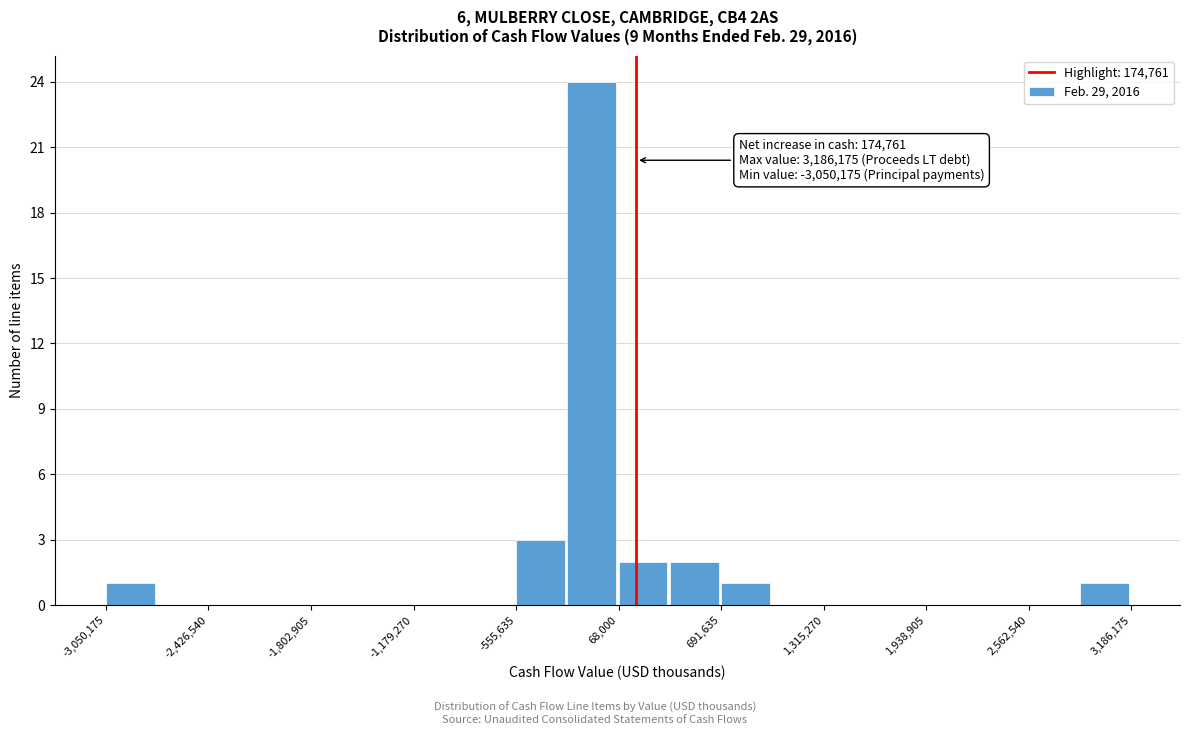

Read against the x-axis, roughly where is the centre of the tallest bar?

-100000